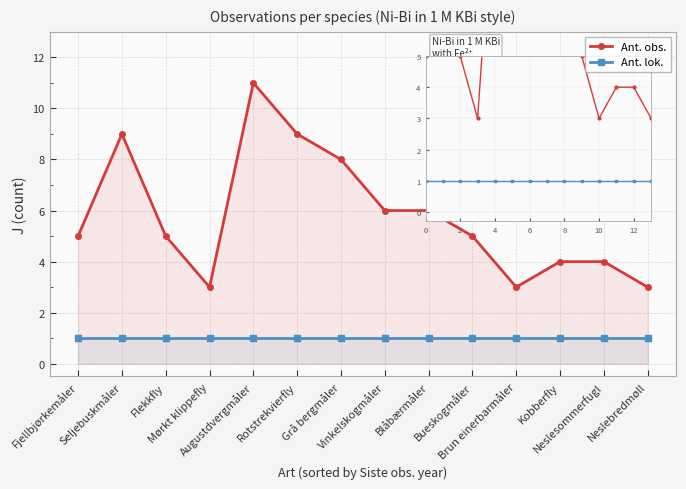

Is the value of Ant. obs. at Brun einerbarmåler greater than the value of Ant. lok. at Kobberfly?

Yes